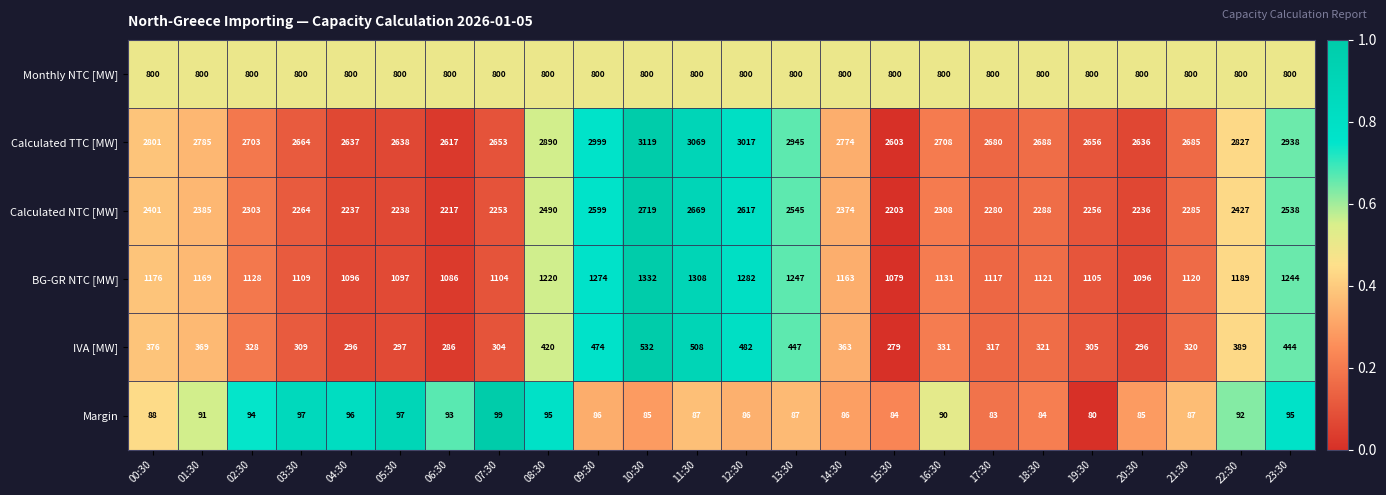

What is the difference between the IVA [MW] values at 13:30 and 07:30?

143